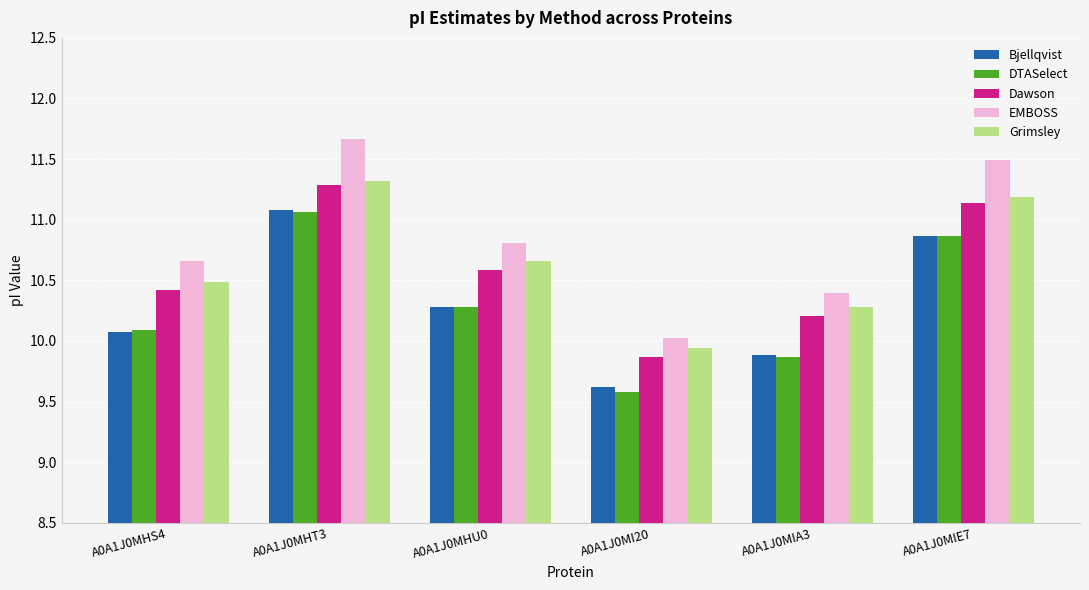

Which series has the largest range (max minus min)?

EMBOSS